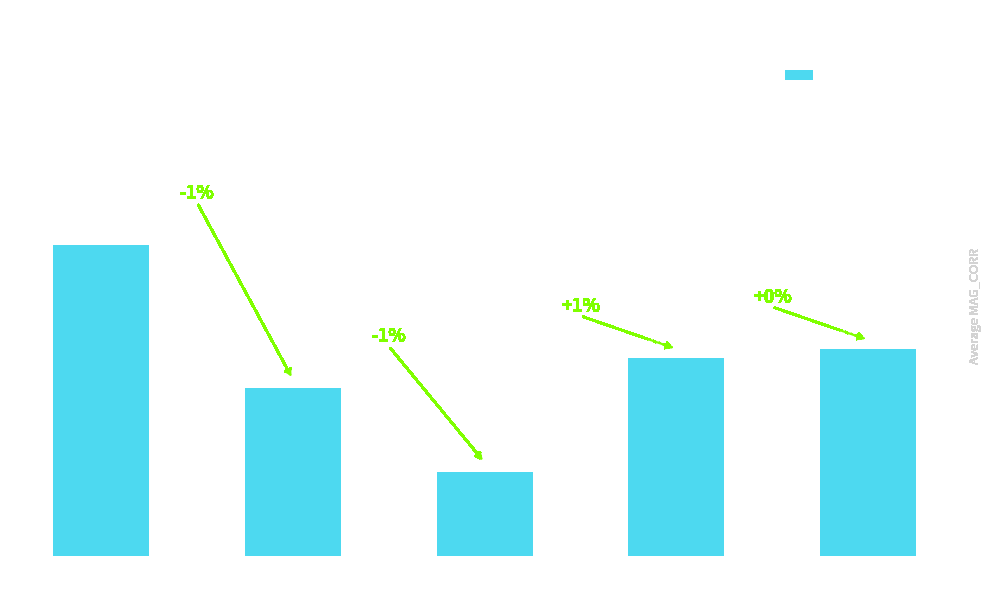

What is the approximate value at r?

18.8